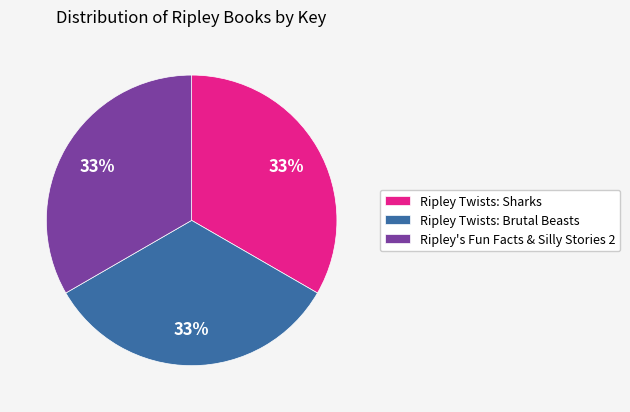

The Ripley's Fun Facts & Silly Stories 2 slice represents 25% of the pie. True or false?

False